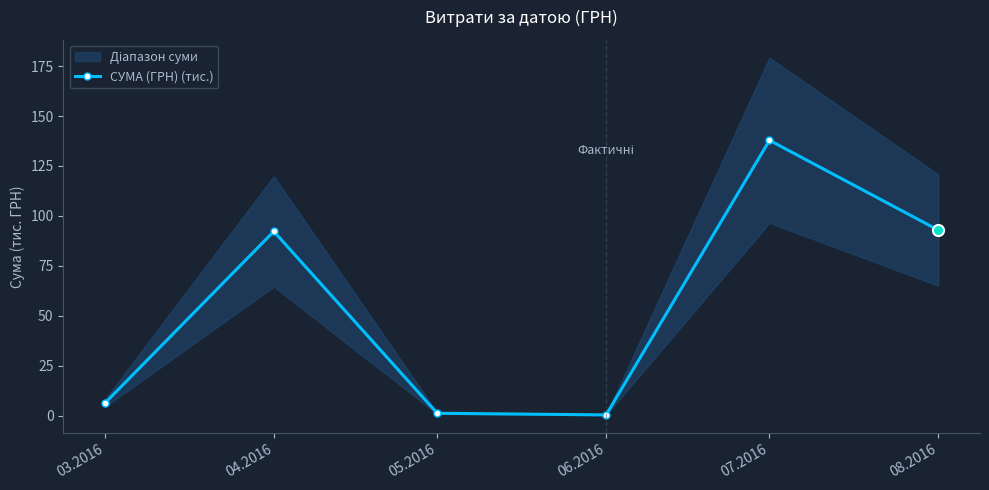

List the labels in order of value, smallest first.

06.2016, 05.2016, 03.2016, 04.2016, 08.2016, 07.2016